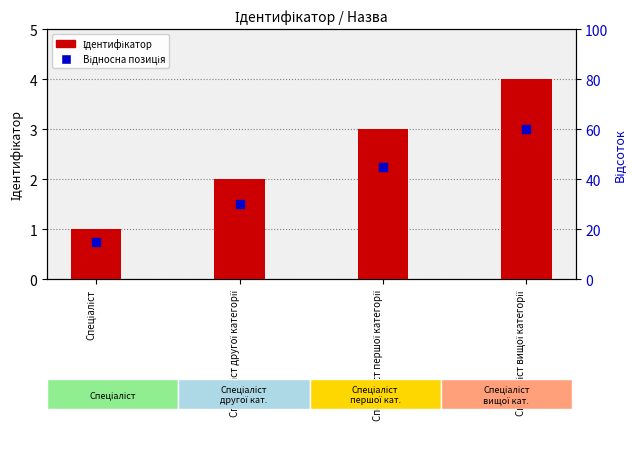

Which series has the widest spread of Y values?

Ідентифікатор